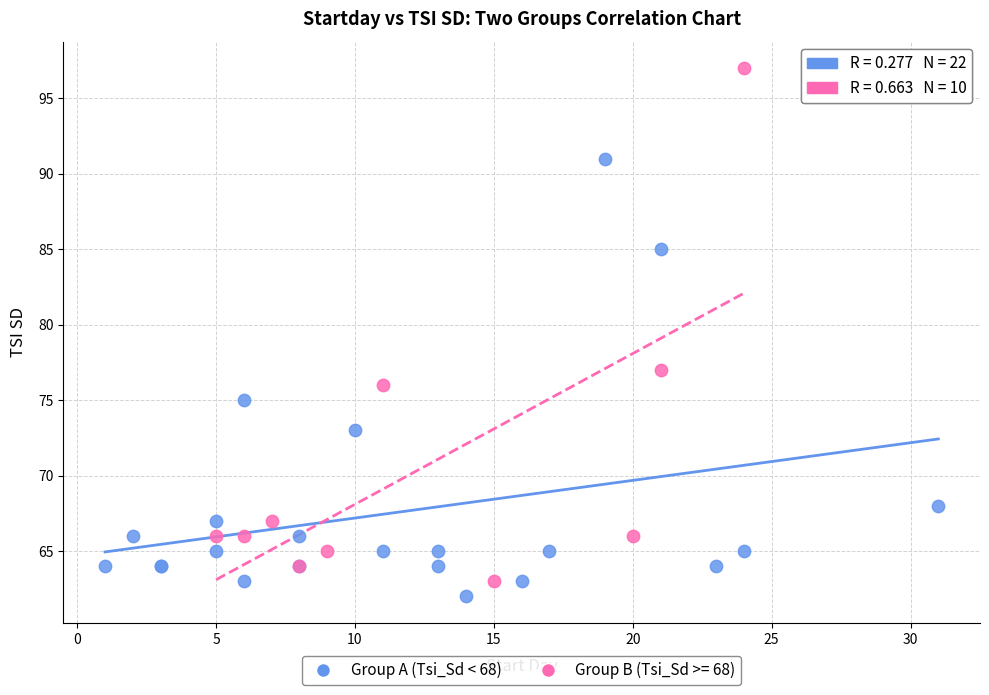

Which series has the largest Y range (max minus min)?

Group B (Tsi_Sd >= 68)